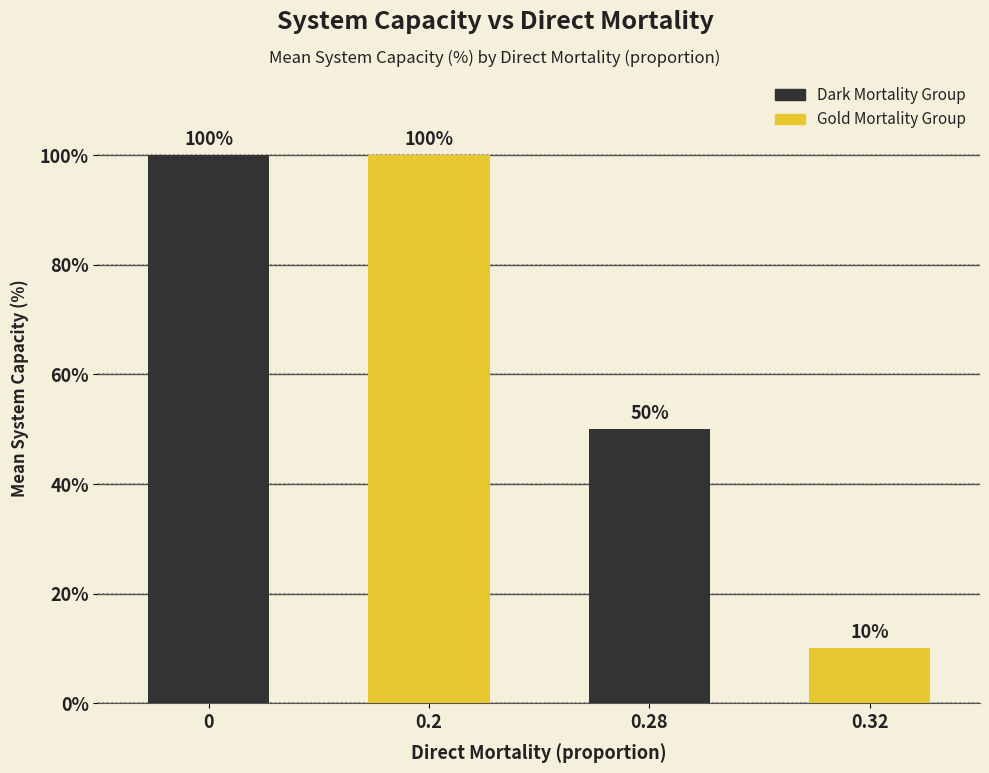

Which category has the lowest value across all series?

0.32